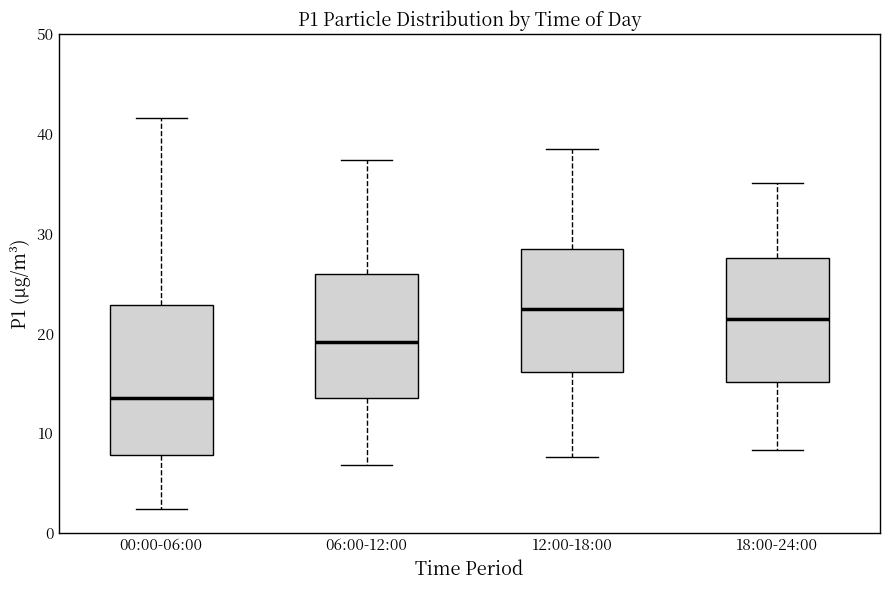

Which box is the tallest, from its lower edge to its upper edge?

00:00-06:00